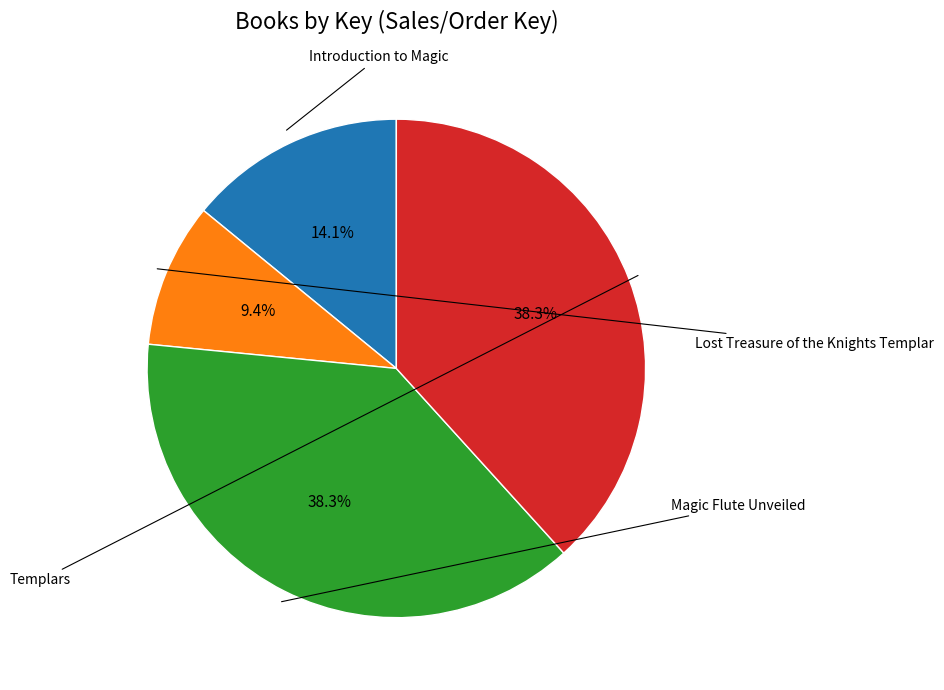

Is there any slice that represents more than half of the pie?

No